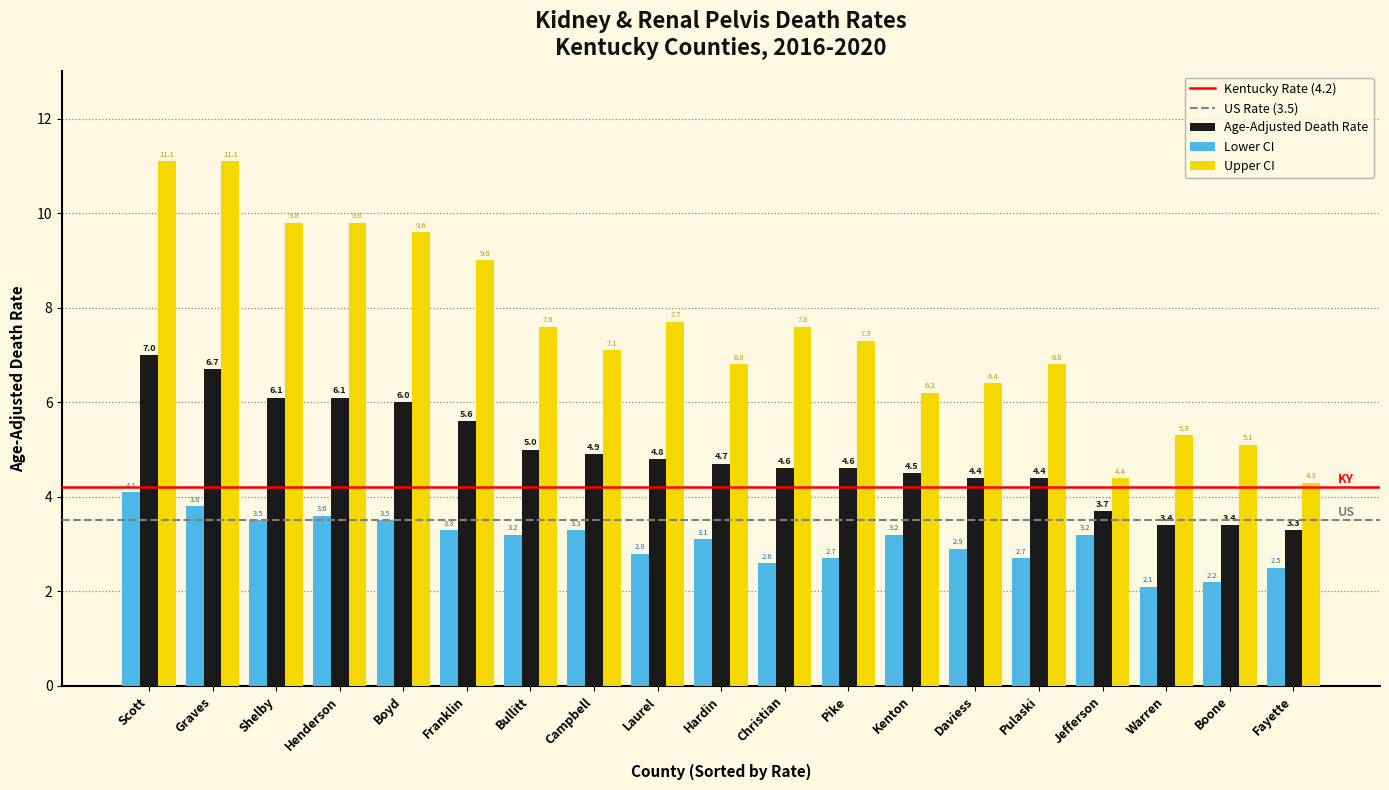

Reading left to right, transcribe all the data shown in this chart.

Age-Adjusted Death Rate: 7.0	6.7	6.1	6.1	6.0	5.6	5.0	4.9	4.8	4.7	4.6	4.6	4.5	4.4	4.4	3.7	3.4	3.4	3.3
Lower CI: 4.1	3.8	3.5	3.6	3.5	3.3	3.2	3.3	2.8	3.1	2.6	2.7	3.2	2.9	2.7	3.2	2.1	2.2	2.5
Upper CI: 11.1	11.1	9.8	9.8	9.6	9.0	7.6	7.1	7.7	6.8	7.6	7.3	6.2	6.4	6.8	4.4	5.3	5.1	4.3